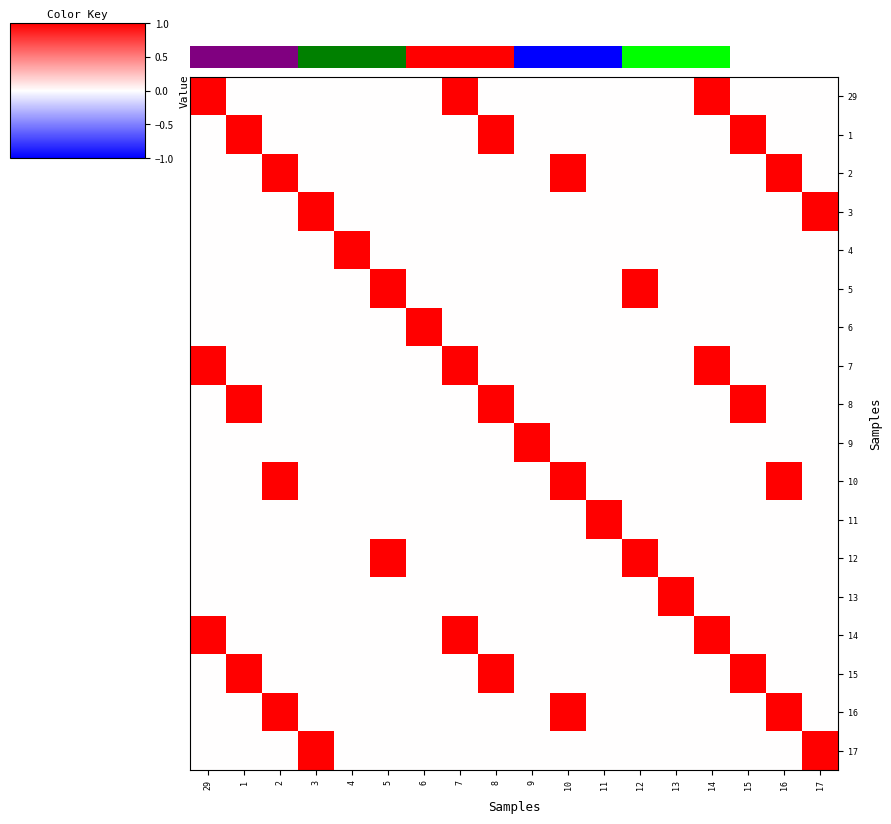

Which series has the largest total across all categories?

16